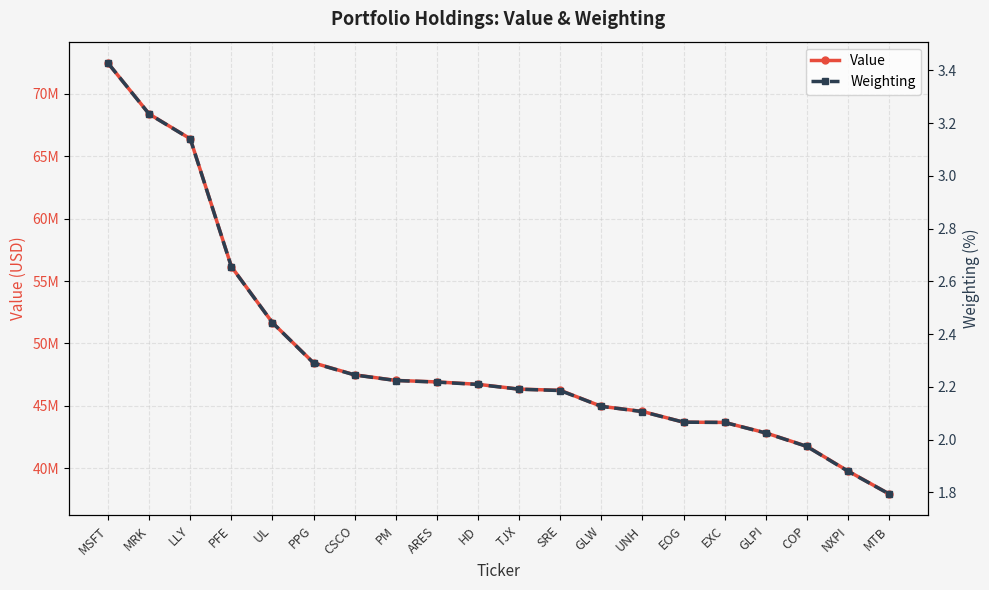

How many data points does each series have?

20